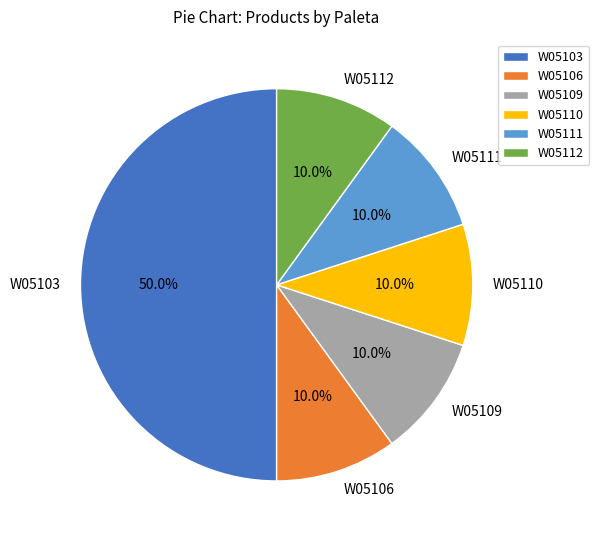

Approximately how many times larger is the value at W05103 compared to W05110?

5.0